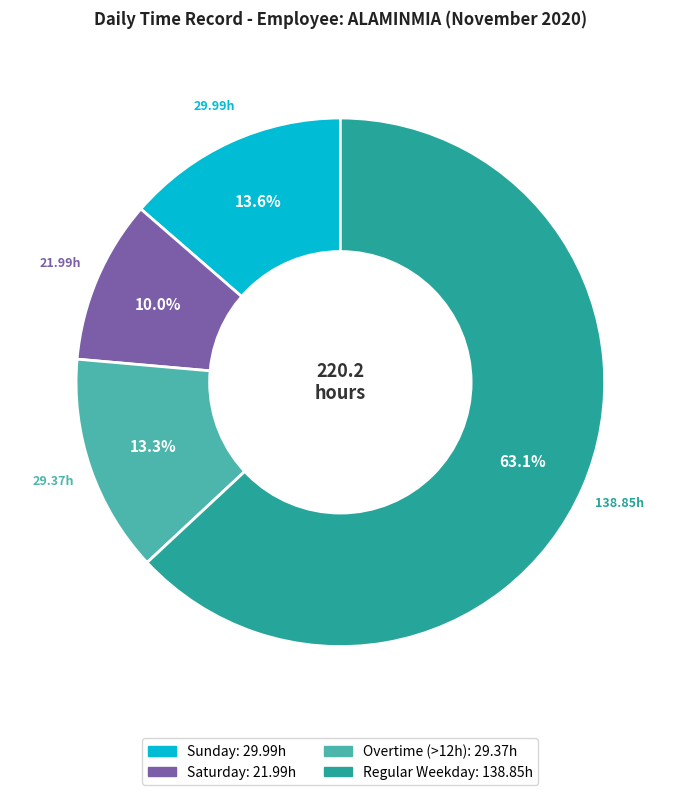

Is there any slice that represents more than half of the pie?

Yes